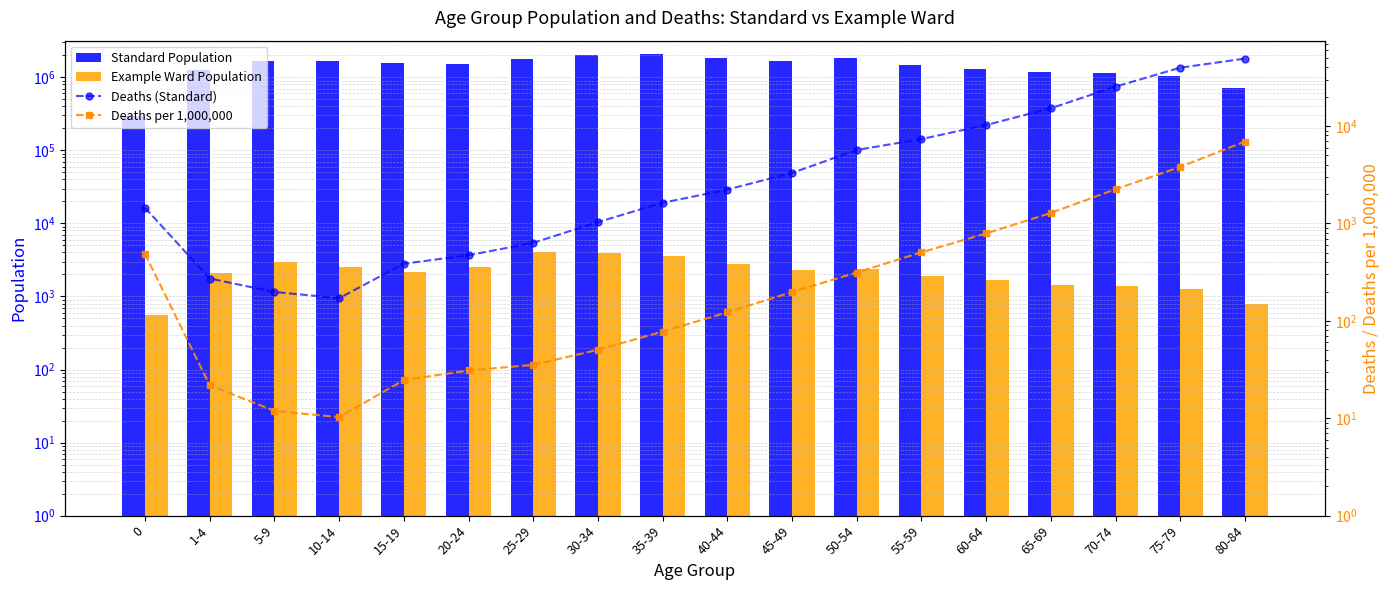

Reading right to left, extract all data points from this chart.

Standard Population: 710306.0	1042657.0	1131035.0	1188619.0	1298083.0	1453409.0	1813517.0	1669145.0	1822329.0	2098035.0	2047096.0	1789723.0	1525390.0	1568759.0	1666353.0	1663285.0	1247768.0	297256.0
Example Ward Population: 791.0	1262.0	1380.0	1443.0	1653.0	1918.0	2392.0	2314.0	2764.0	3564.0	3889.0	4096.0	2491.0	2136.0	2509.0	2985.0	2087.0	555.0
Deaths (Standard): 49274.0	39762.0	25409.0	15230.0	10256.0	7352.0	5684.0	3300.0	2229.0	1629.0	1033.0	632.0	472.0	386.0	171.0	198.0	272.0	1449.0
Deaths per 1,000,000: 6937.0	3813.5	2246.5	1281.3	790.1	505.9	313.4	197.7	122.3	77.6	50.5	35.3	30.9	24.6	10.3	11.9	21.8	487.5